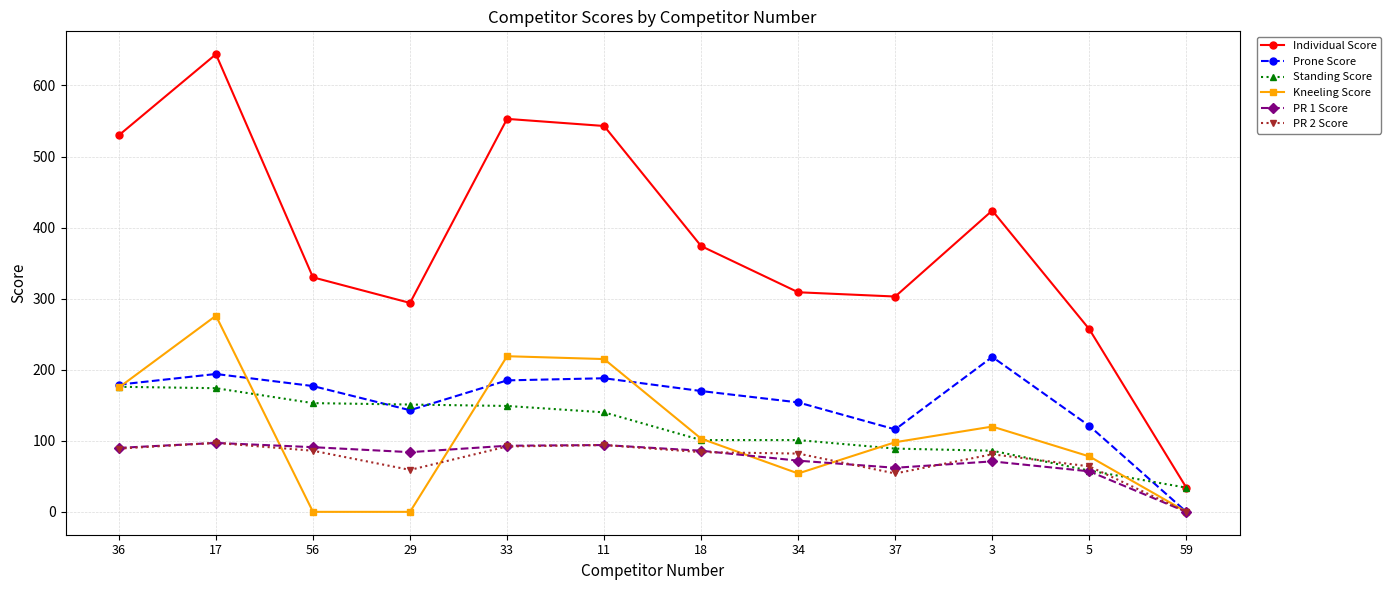

What value does the Individual Score series have at 18?

374